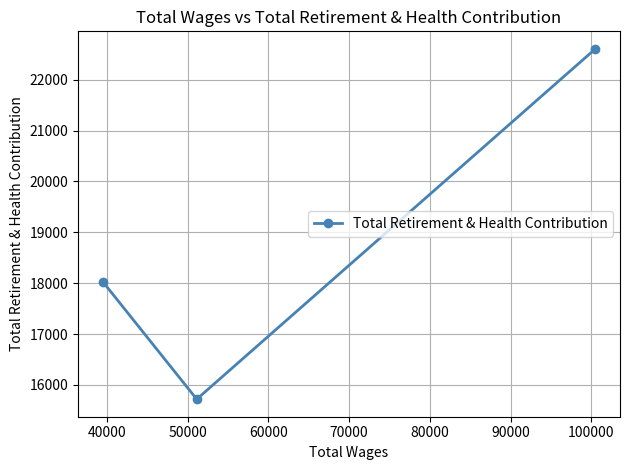

What is the value of the 2nd point from the left?

15719